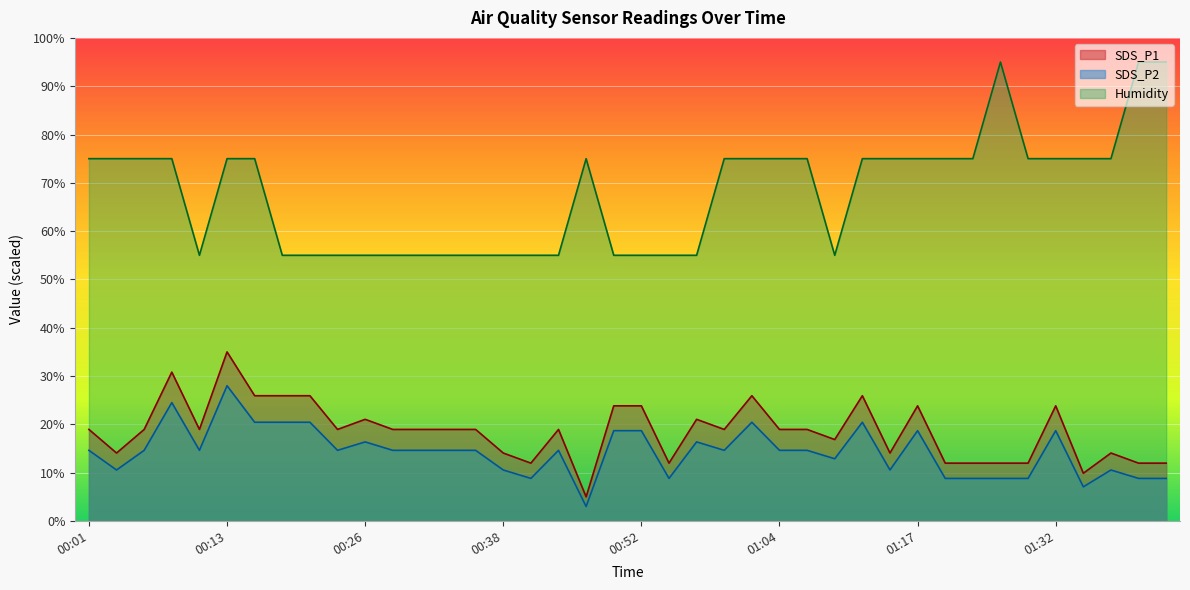

Does the chart display data point markers on the line(s)?

No